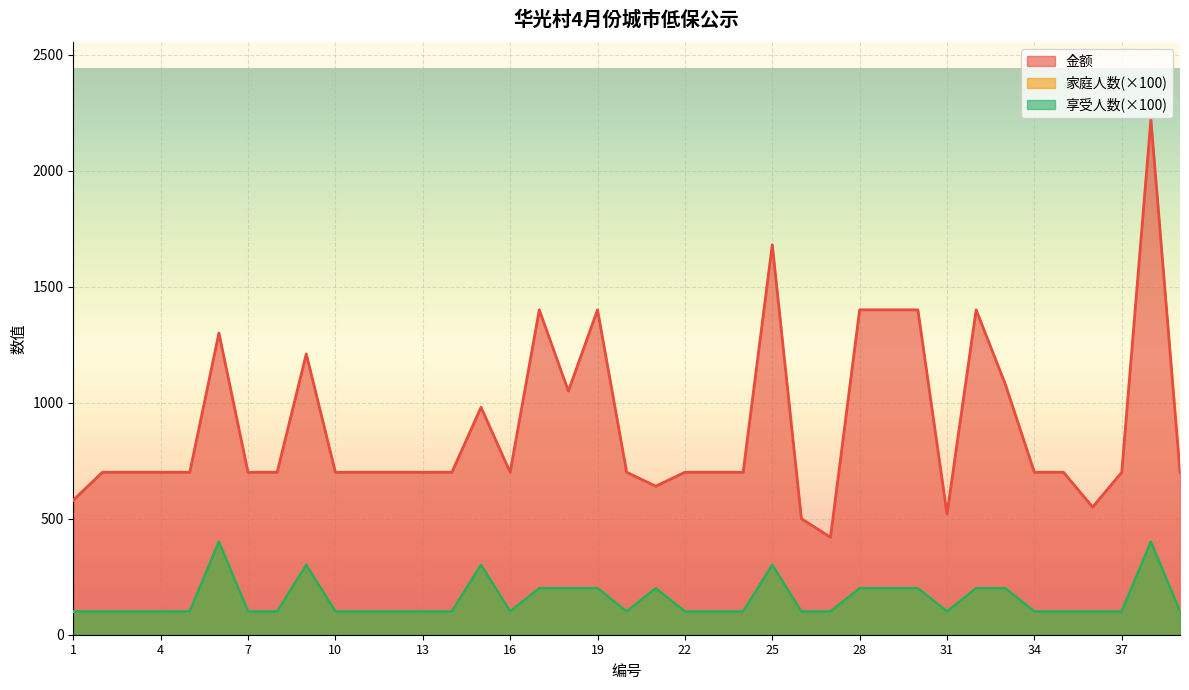

Rank the series by their maximum value, from lowest to highest.

家庭人数, 享受人数, 金额